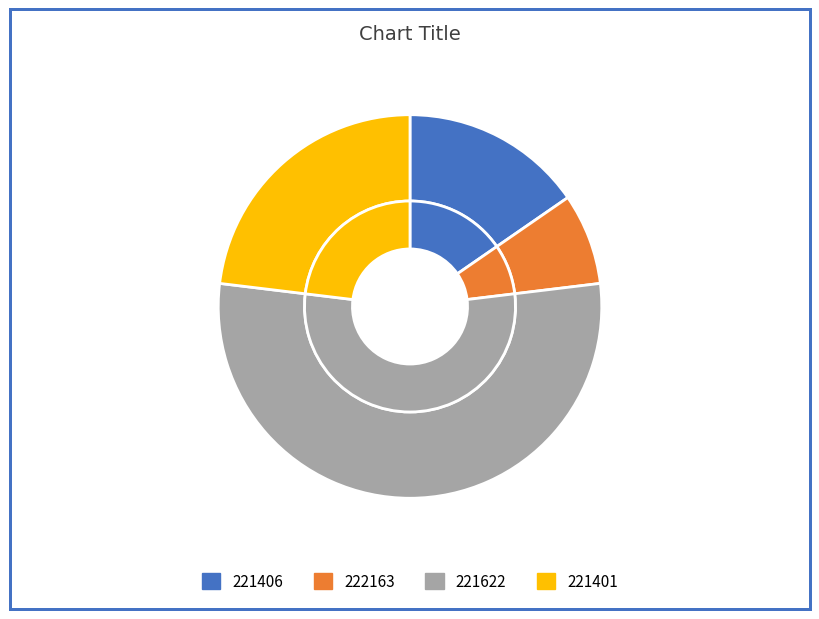

To the nearest percent, what is the average slice percentage?

25%